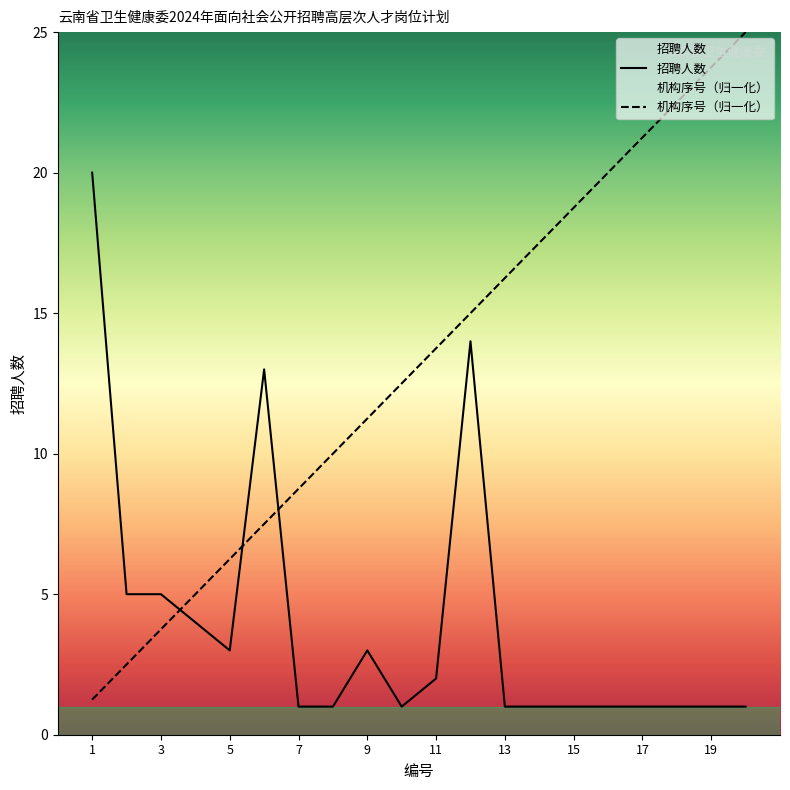

What is the maximum value for 招聘人数?

20.0